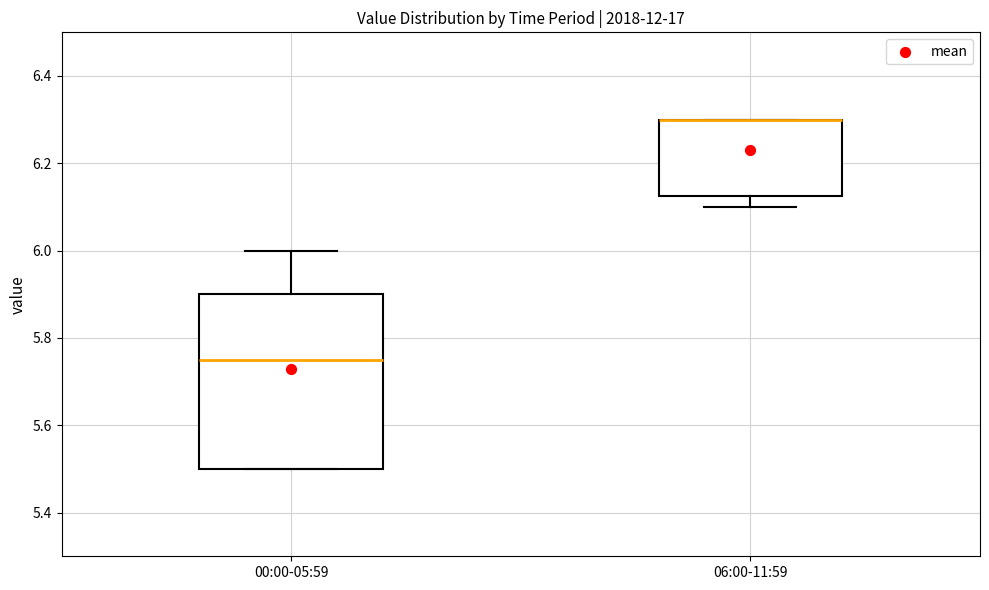

Reading left to right, transcribe this box plot: for each box, give where its median line is, the range the box spans, and where its two whiskers end, as read against the y-axis. The values are not printed on the chart, so give them approximately, as read against the axis.

00:00-05:59: median 5.76, box 5.50 to 5.90, whiskers 5.50 to 6.00
06:00-11:59: median 6.30 (drawn on the box's upper edge), box 6.12 to 6.30, whiskers 6.10 to 6.30